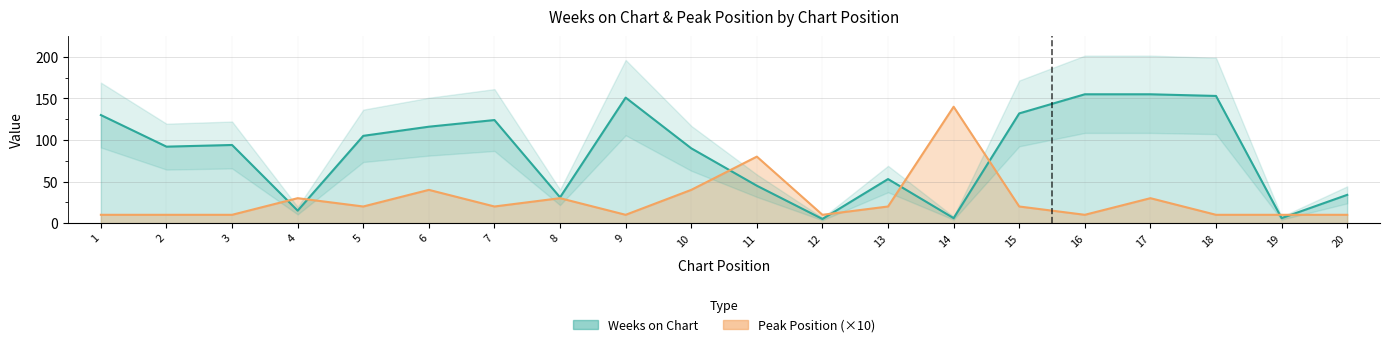

What is the value of the Weeks on Chart point at the 4th from the left?

15